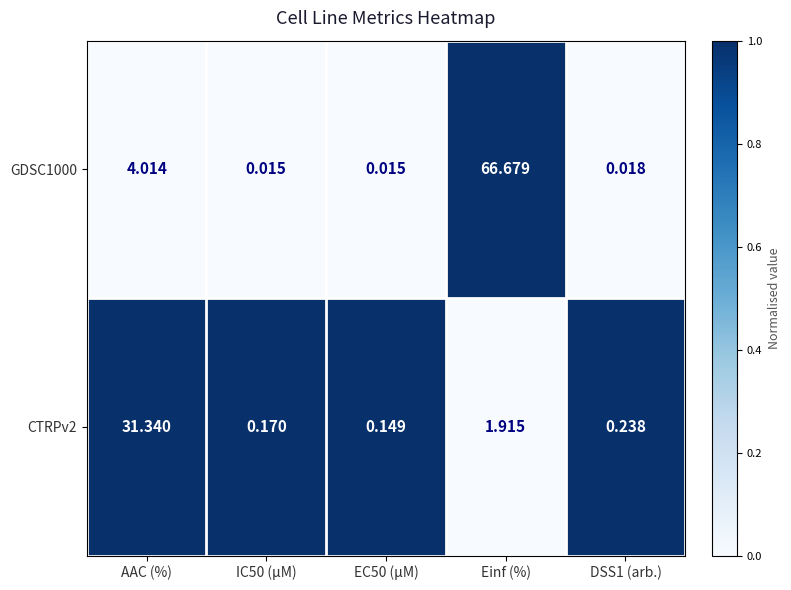

Which category has the highest value in the CTRPv2 series?

AAC (%)